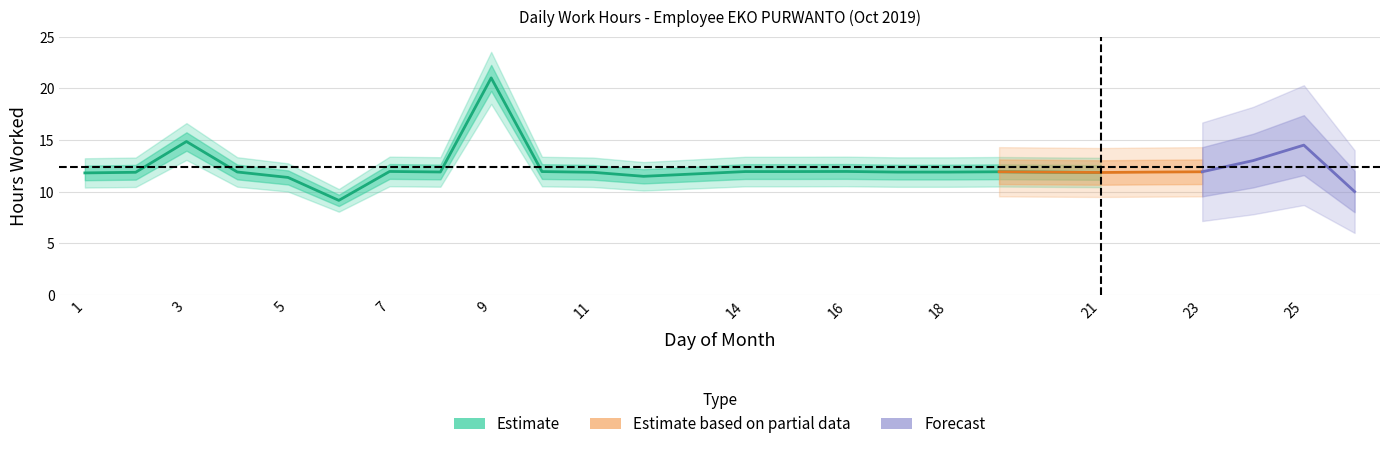

True or false: Estimate and Estimate based on partial data intersect in this chart.

False